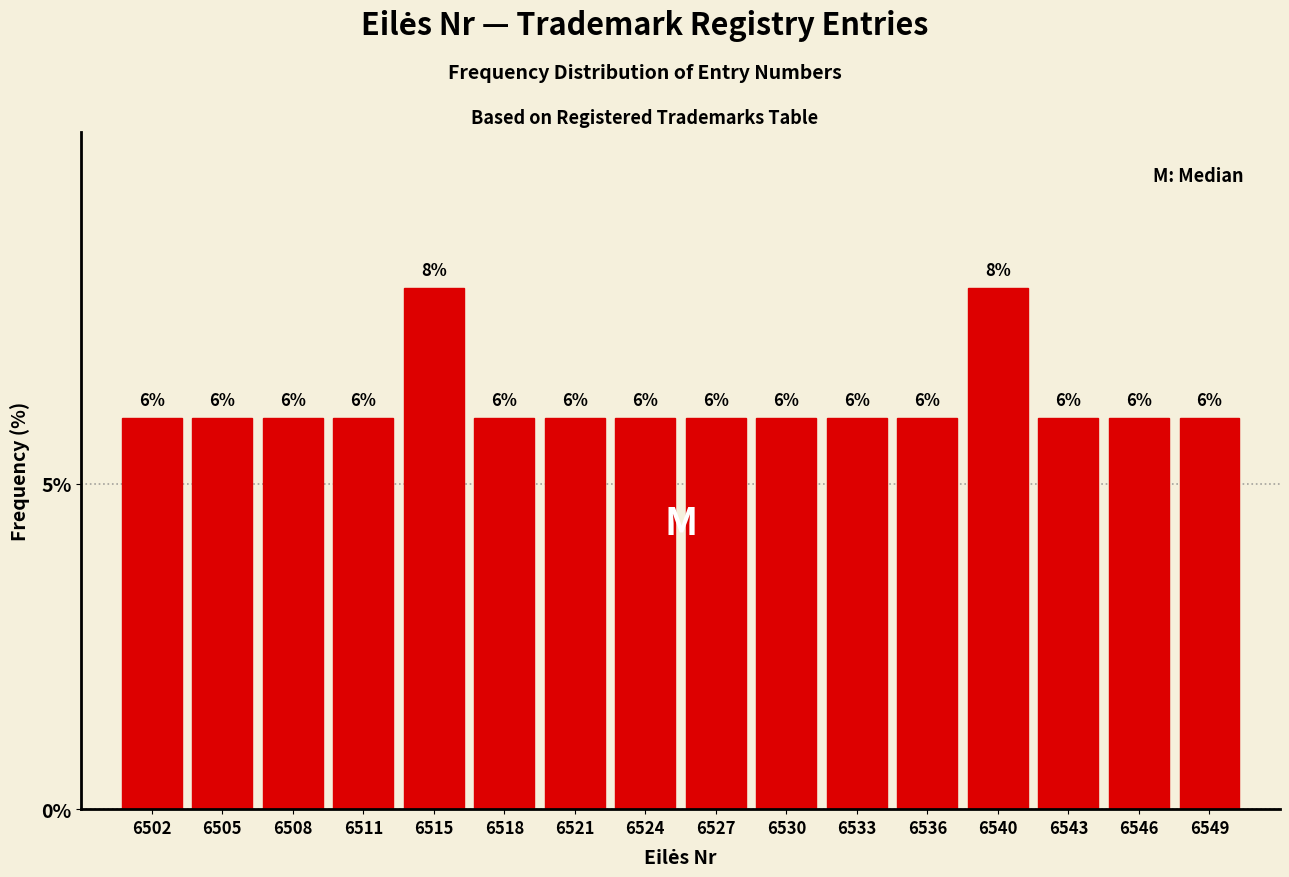

Reading left to right, transcribe this chart: for each bar, give the range it covers on the x-axis and its height. The bar edges are not printed on the chart, so give them approximately, as read against the axis.

6500.5 to 6503.5: 6
6503.5 to 6507.0: 6
6507.0 to 6510.0: 6
6510.0 to 6513.0: 6
6513.0 to 6516.0: 8
6516.0 to 6519.5: 6
6519.5 to 6522.5: 6
6522.5 to 6525.5: 6
6525.5 to 6528.5: 6
6528.5 to 6532.0: 6
6532.0 to 6535.0: 6
6535.0 to 6538.0: 6
6538.0 to 6541.0: 8
6541.0 to 6544.5: 6
6544.5 to 6547.5: 6
6547.5 to 6550.5: 6